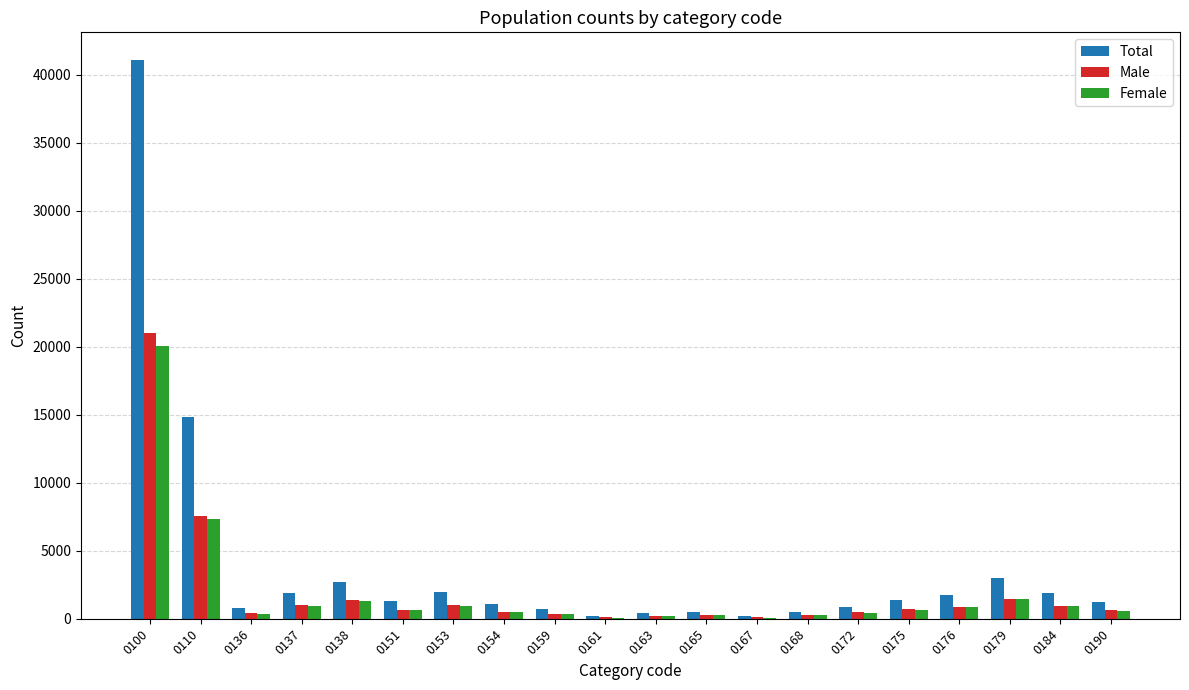

At which label does Total first exceed 1297?

0100